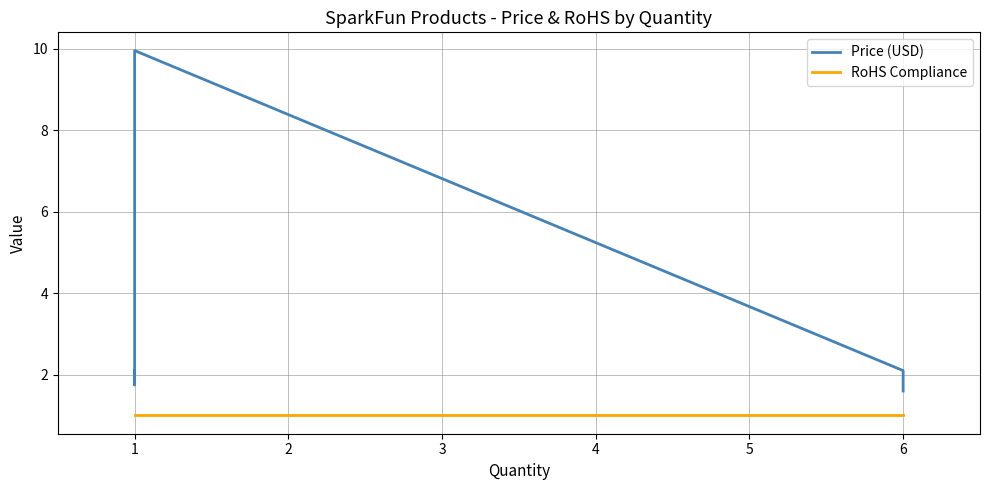

What is the difference between the highest and lowest values at 1?

8.9